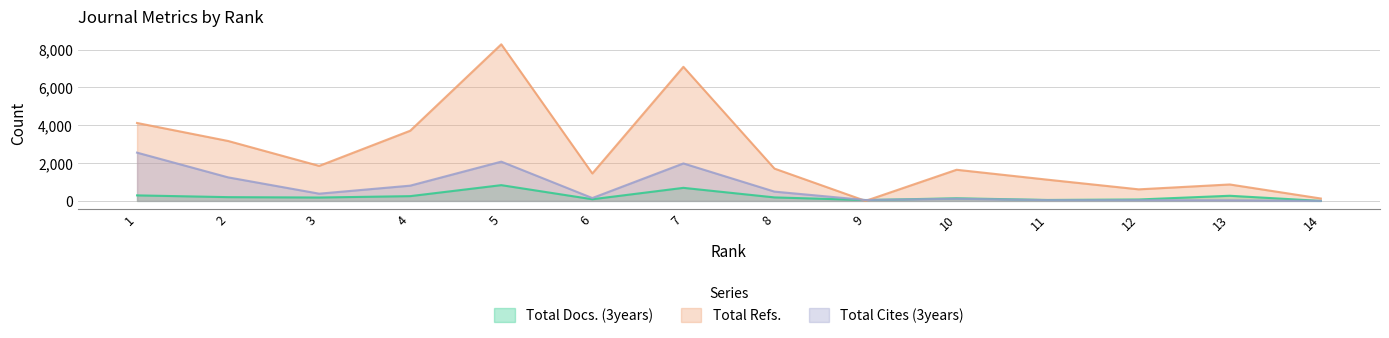

What is the value of the Total Docs. (3years) point at the 13th from the left?

272